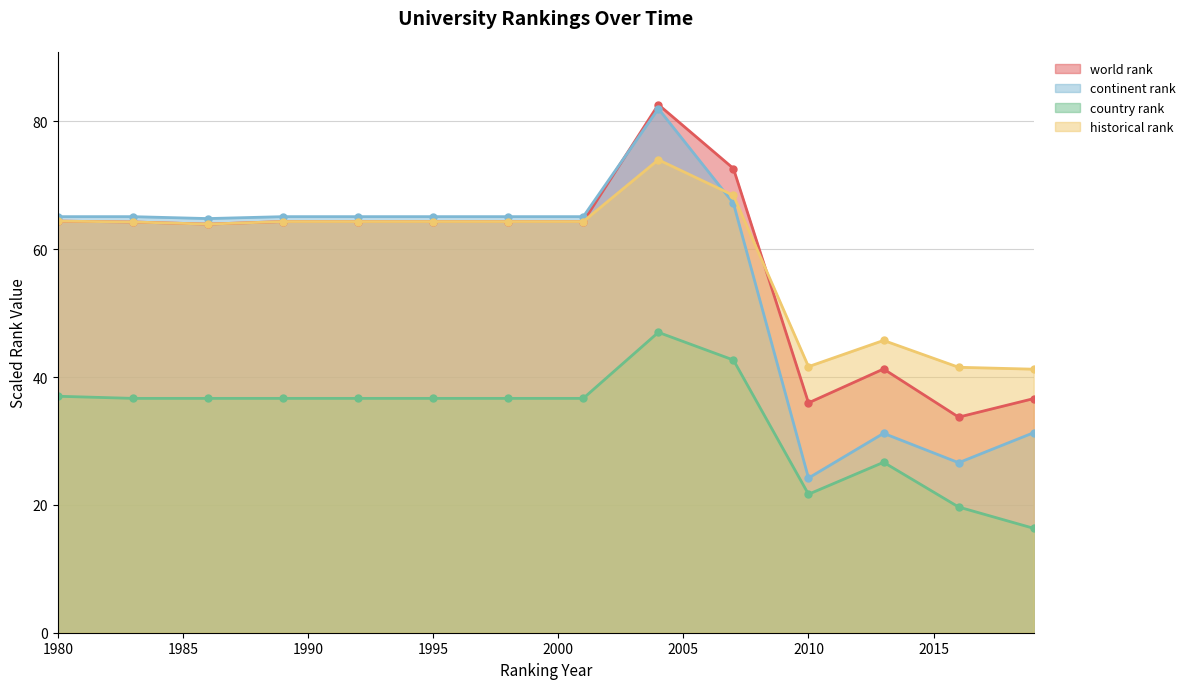

What are all the series names shown in the legend?

world rank, continent rank, country rank, historical rank